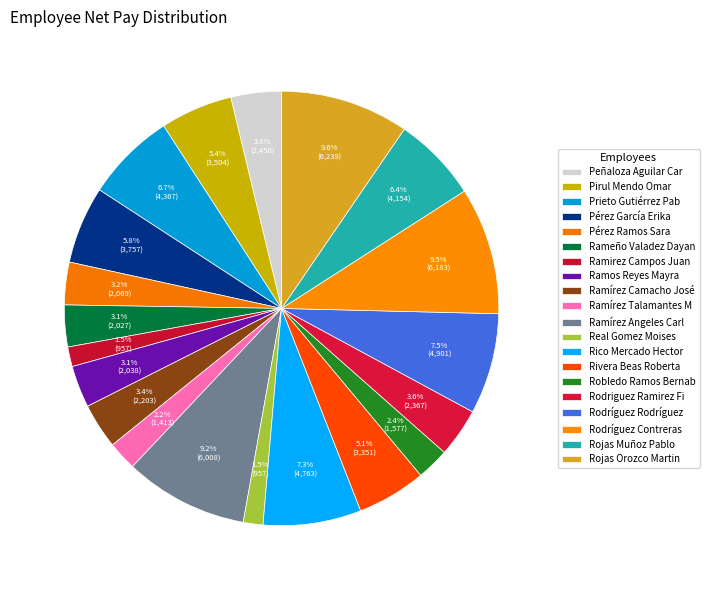

Count the number of slices in the pie.

20